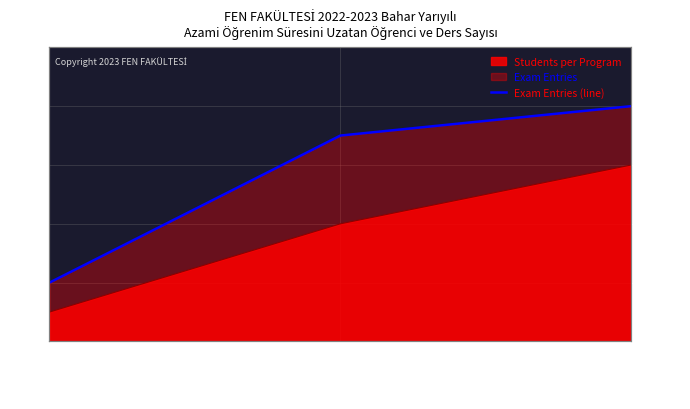

Is it true that the value at BİYOLOJİ is 4?

False